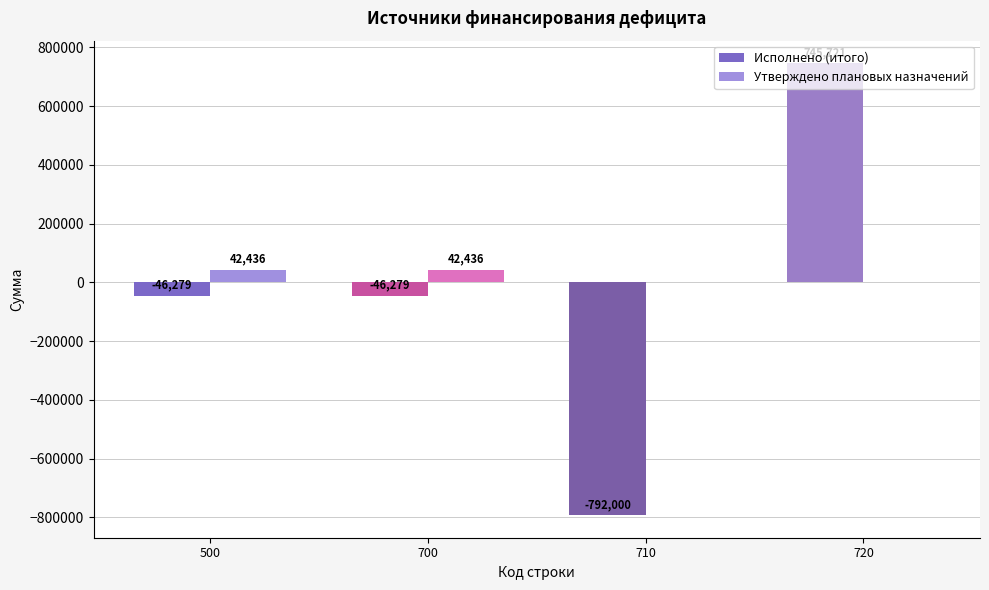

Which label corresponds to the largest value in the chart?

720